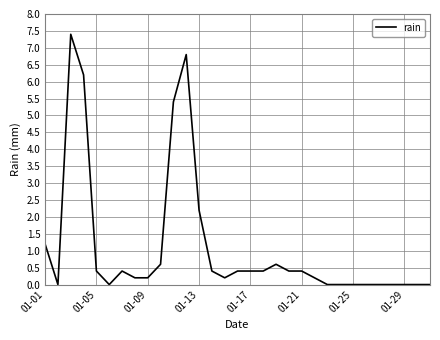

What is the difference between the maximum and minimum values?

7.4